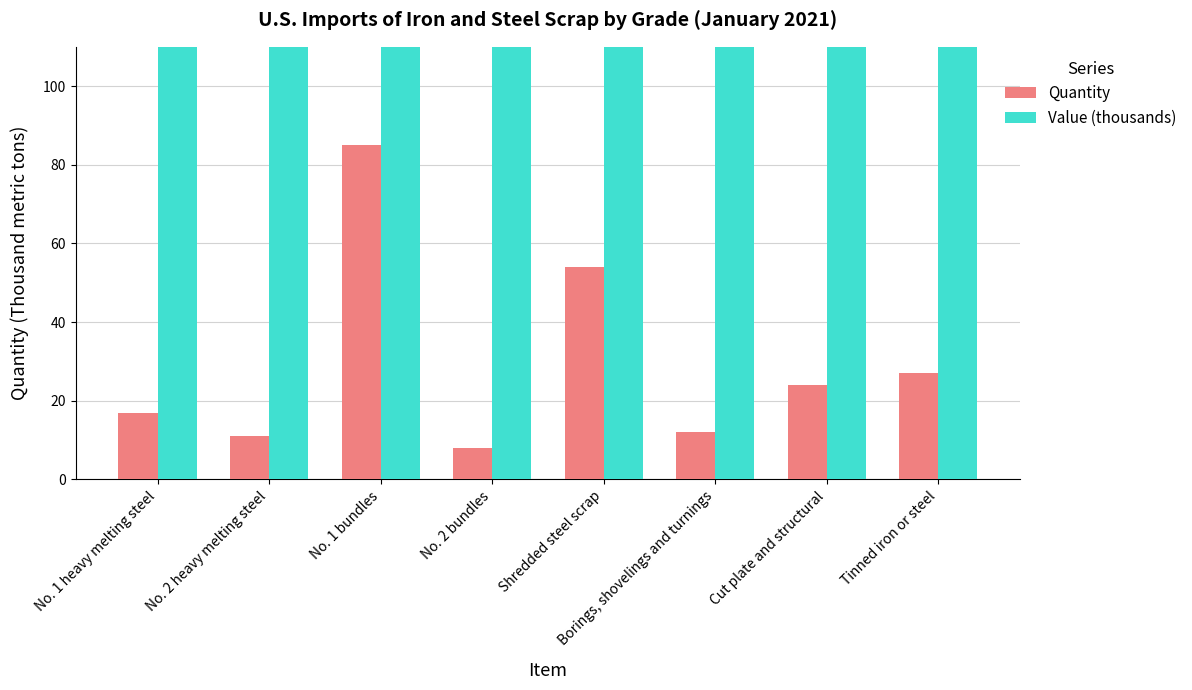

What is the total value across all series at Cut plate and structural?

7844